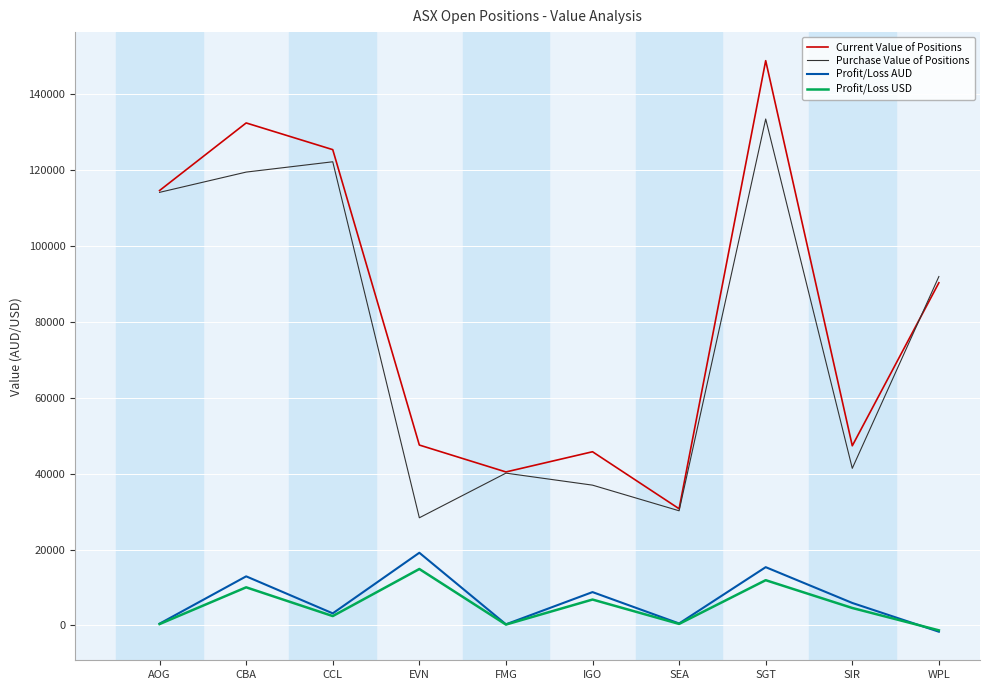

How many values in the Purchase Value of Positions series are below 91975?

5